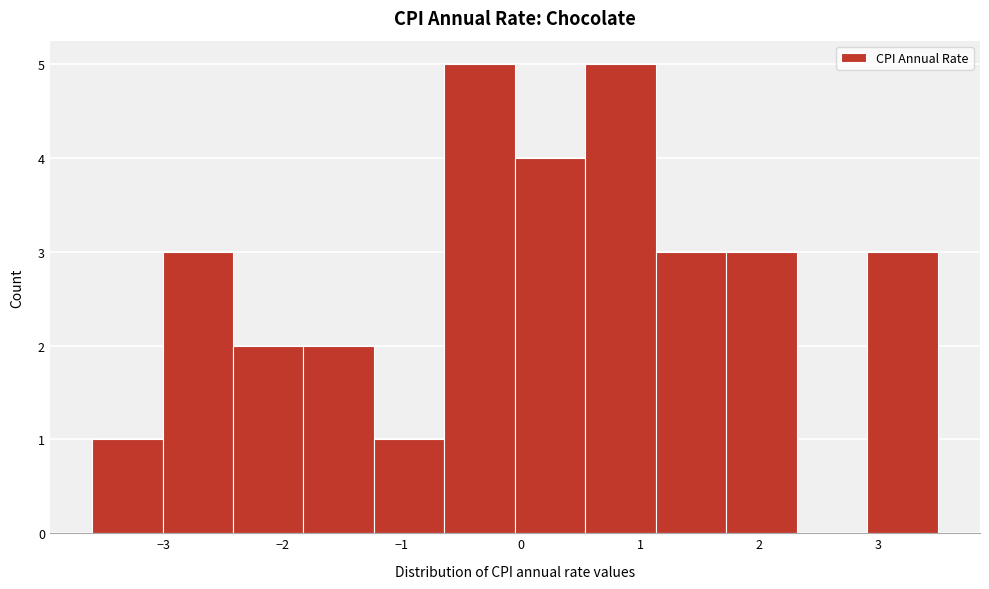

Reading left to right, transcribe this chart: for each bar, give the range it covers on the x-axis and its height. Neither the bar edges nor the heights are printed on the chart, so give them approximately, as read against the axes.

-3.6 to -3.0: 1
-3.0 to -2.4: 3
-2.4 to -1.8: 2
-1.8 to -1.2: 2
-1.2 to -0.6: 1
-0.6 to 0.0: 5
0.0 to 0.5: 4
0.5 to 1.1: 5
1.1 to 1.7: 3
1.7 to 2.3: 3
2.3 to 2.9: 0
2.9 to 3.5: 3